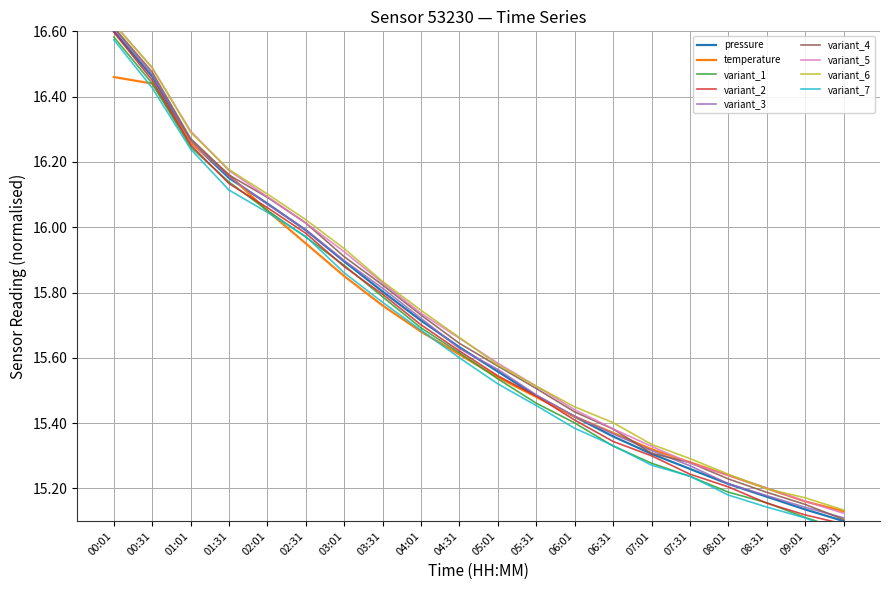

True or false: pressure has a value of 15.6 at 05:01.

True